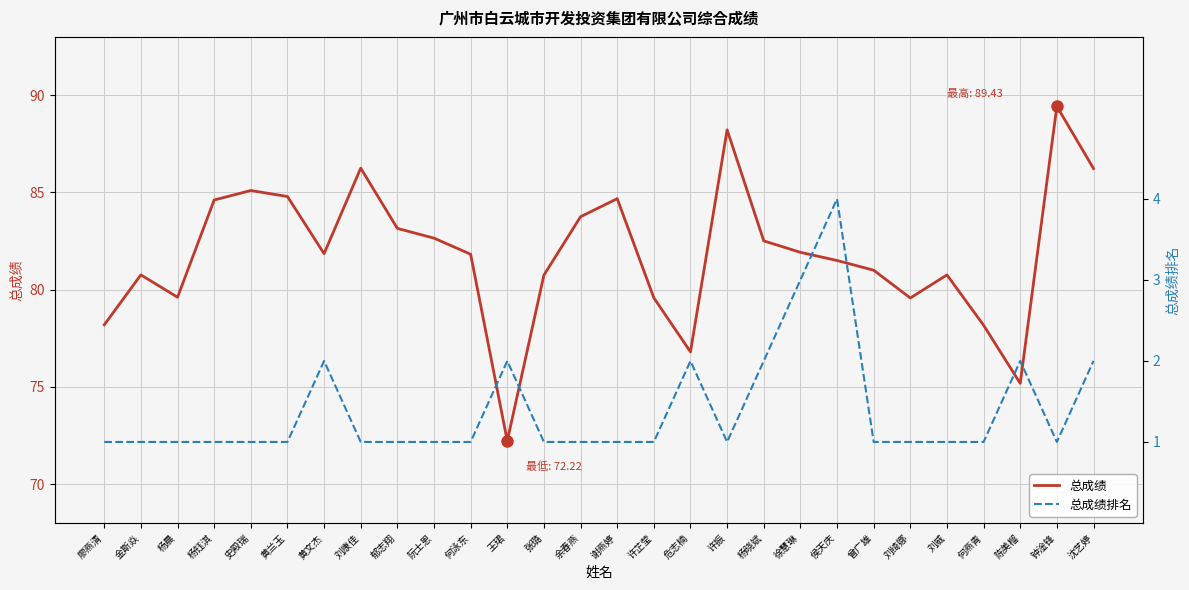

What is the difference between the maximum and minimum values in the 总成绩排名 series?

3.0